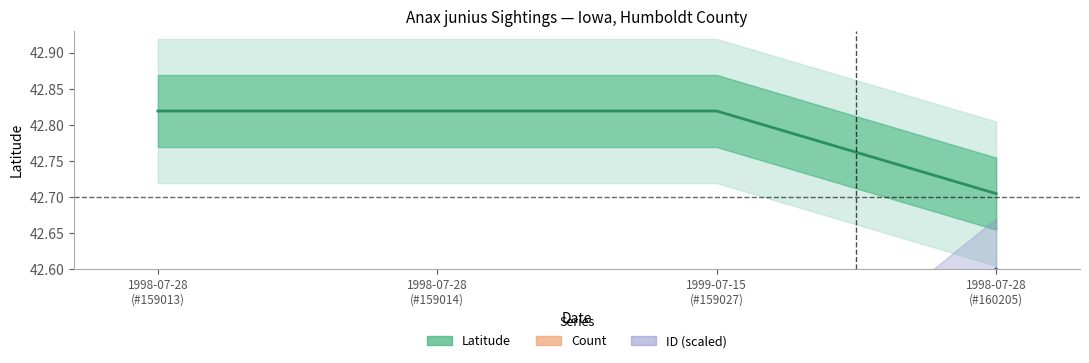

True or false: Count has more than 2 interior local peaks.

False